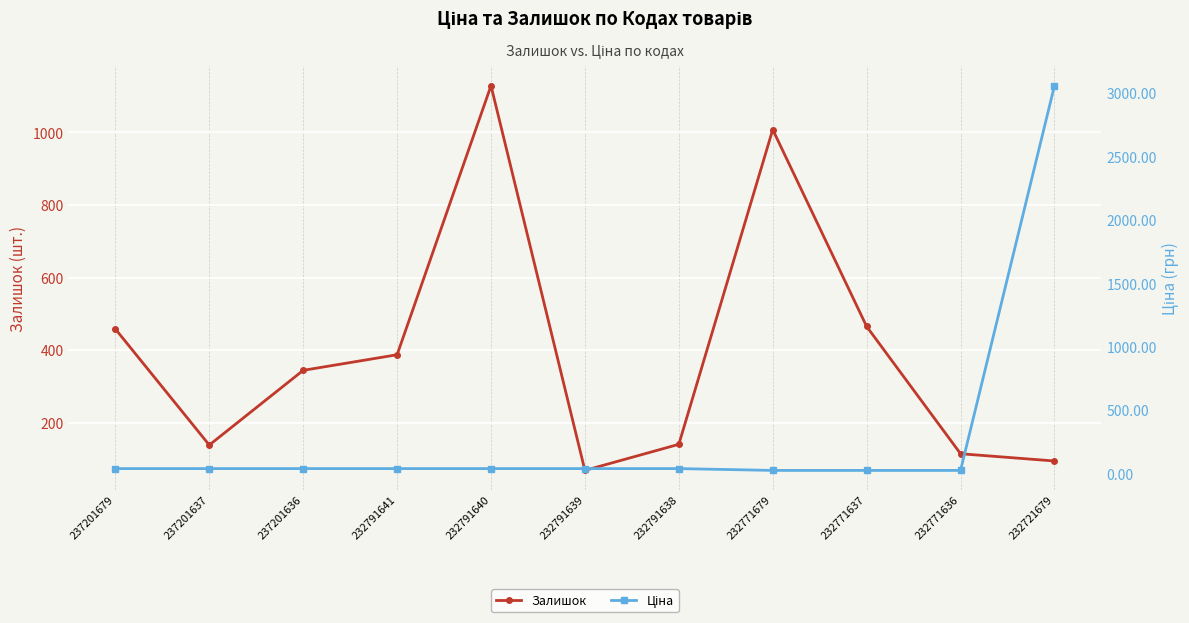

In Залишок, how many points are lower than both neighbors (excluding endpoints)?

2